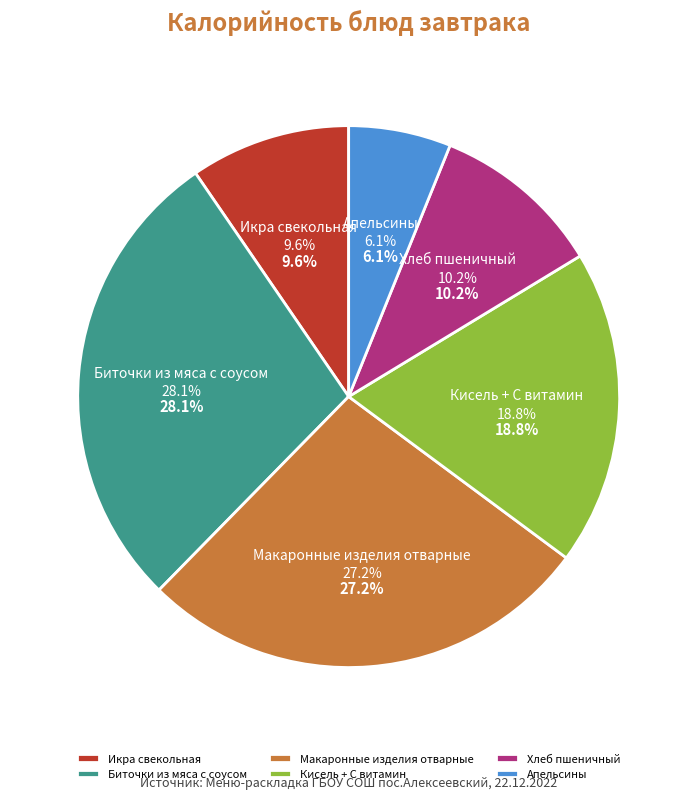

Is the sum of Хлеб пшеничный and Биточки из мяса с соусом greater than half?

No